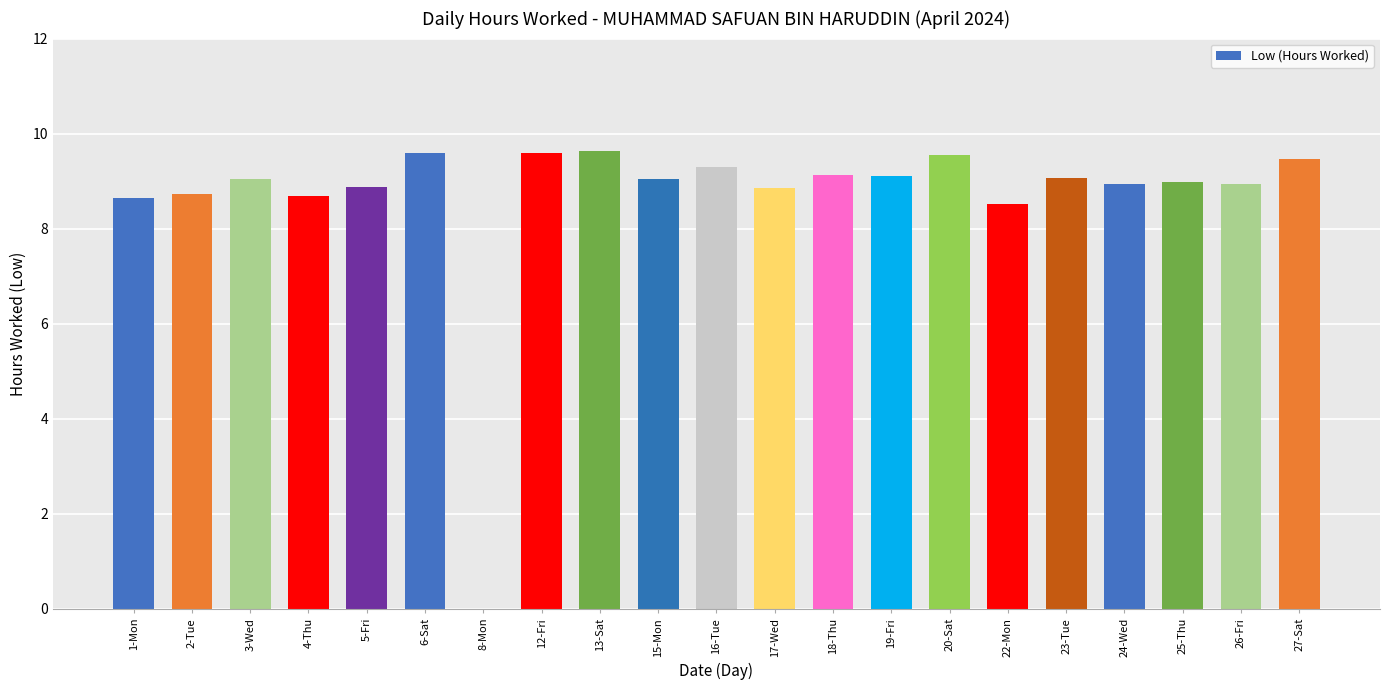

How many positive values are there?

20